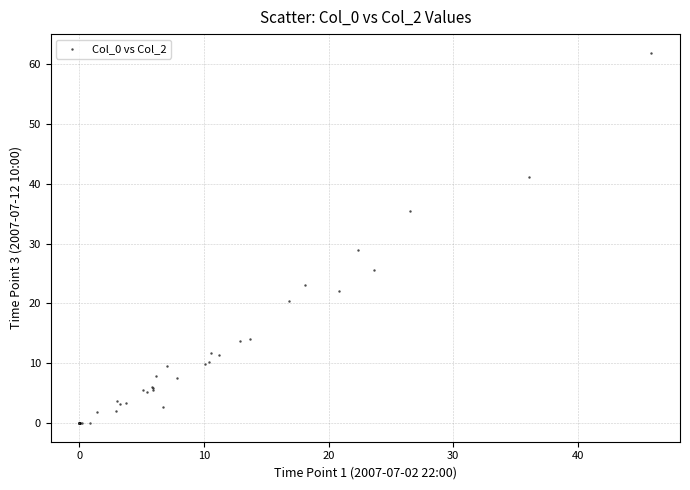

What Y value in the scatter plot is closest to 30?

28.9